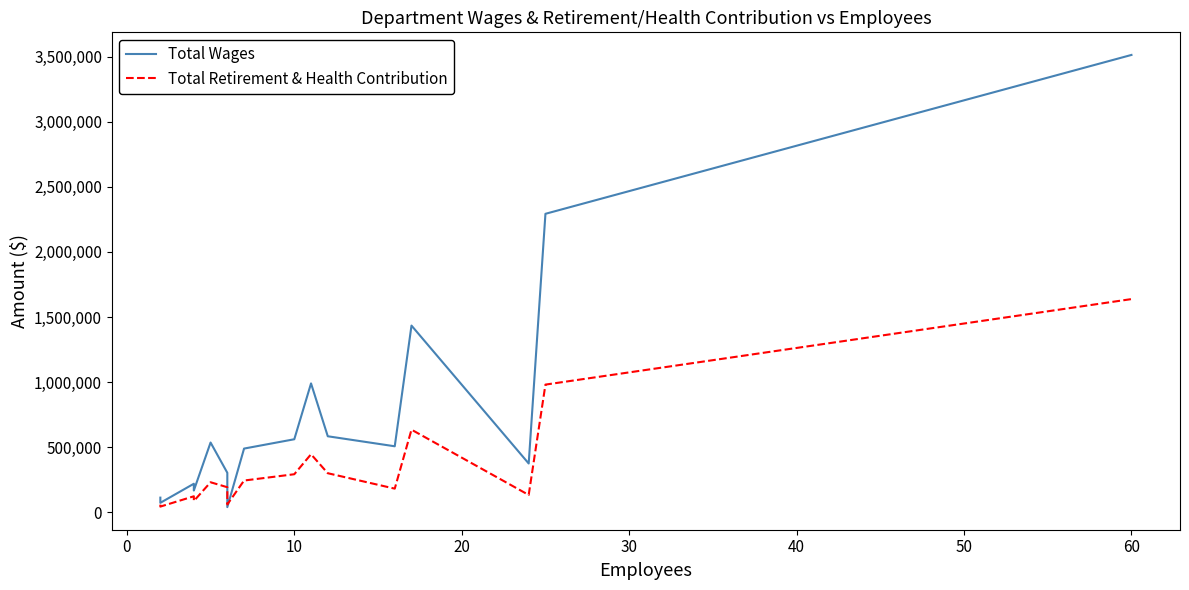

Between −10 and 16, which series saw the biggest shift?

Total Wages